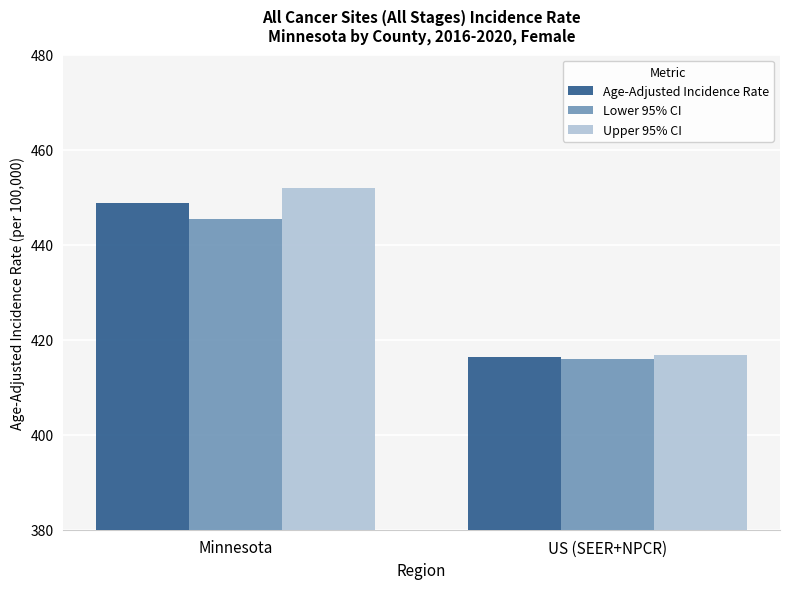

What is the difference between the Age-Adjusted Incidence Rate values at US (SEER+NPCR) and Minnesota?

32.3